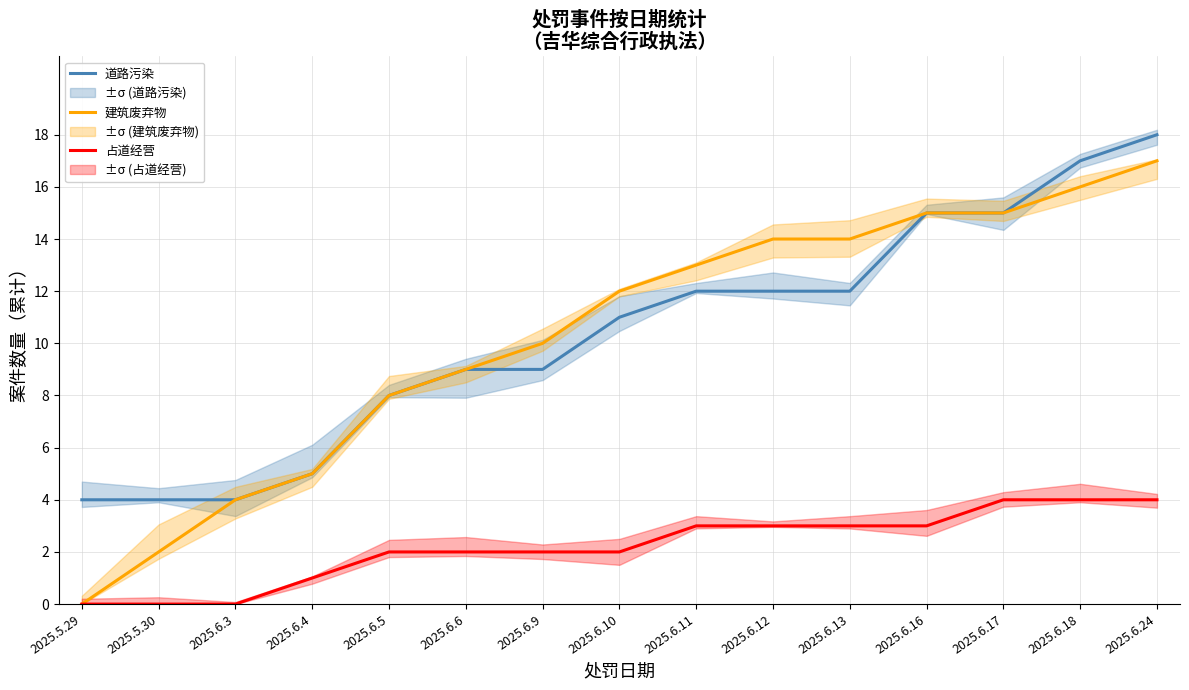

True or false: 占道经营 has more than 2 points higher than both neighbors.

False